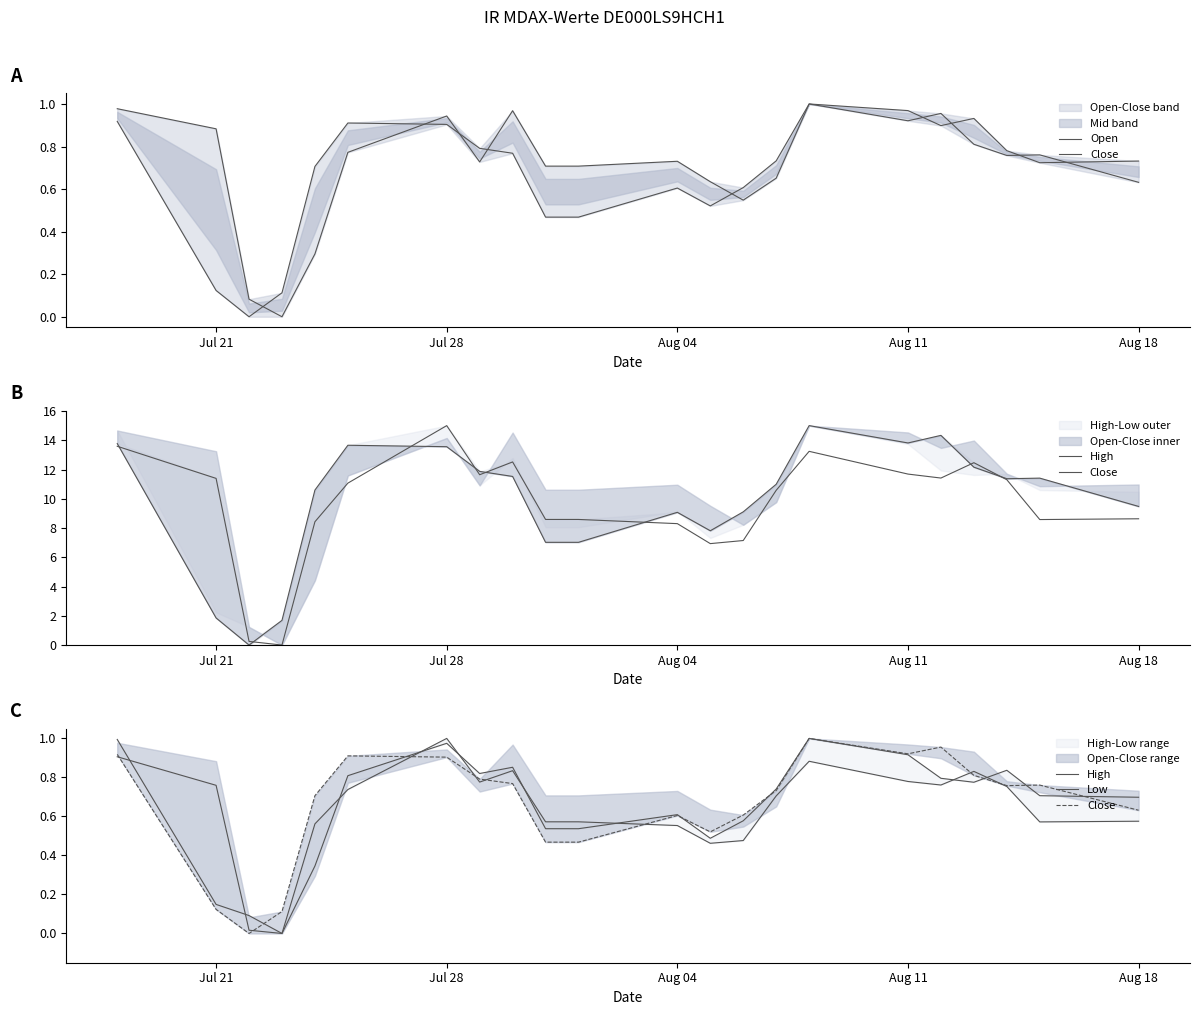

Rank the series by their maximum value, from highest to lowest.

Open, Close, High, Low